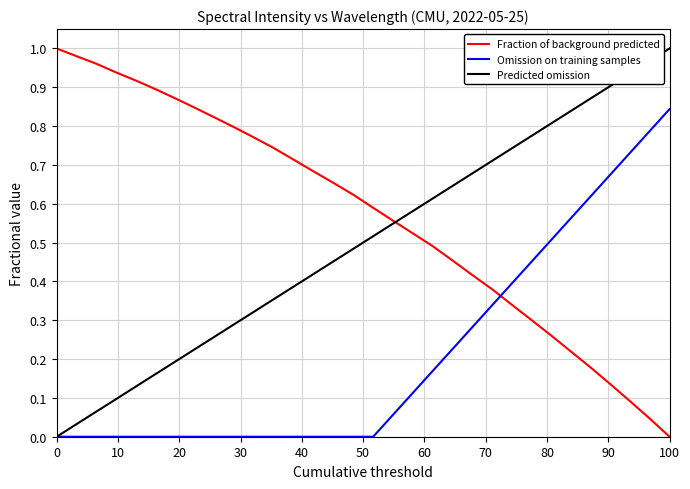

List the series in order of their overall mean, lowest first.

Omission on training samples, Predicted omission, Fraction of background predicted